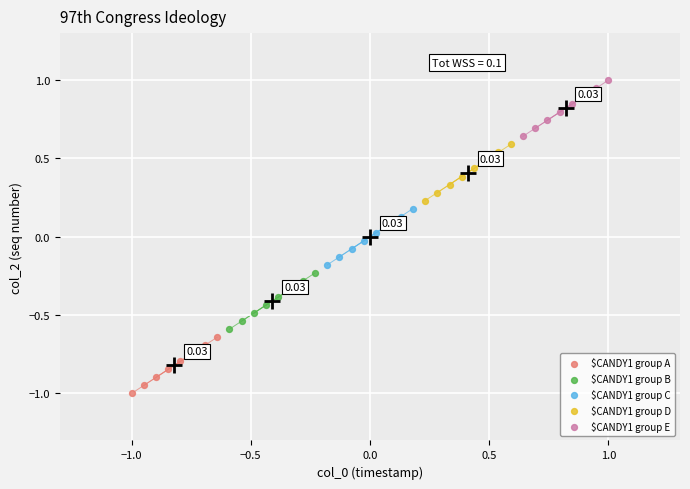

Which series contains the highest Y value?

$CANDY1 group E